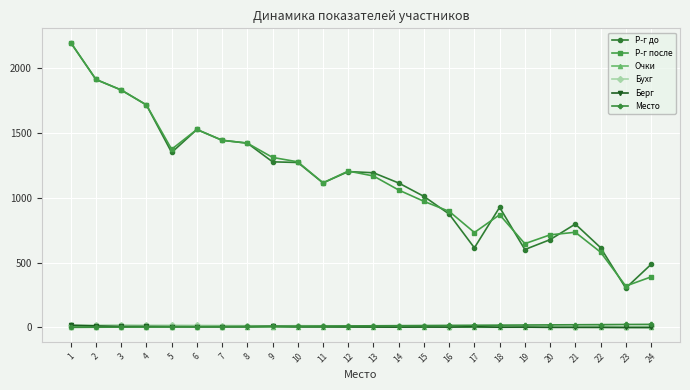

What is the maximum value for Р-г после?

2193